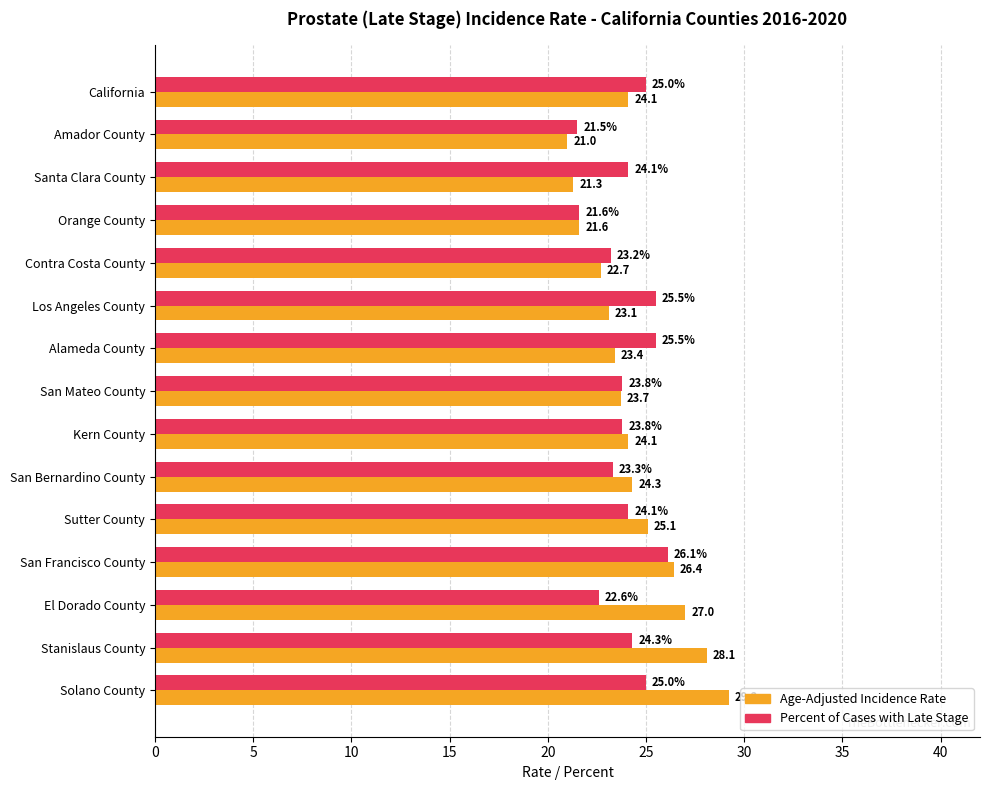

Where is Percent of Cases with Late Stage nearest to the value 23?

Contra Costa County